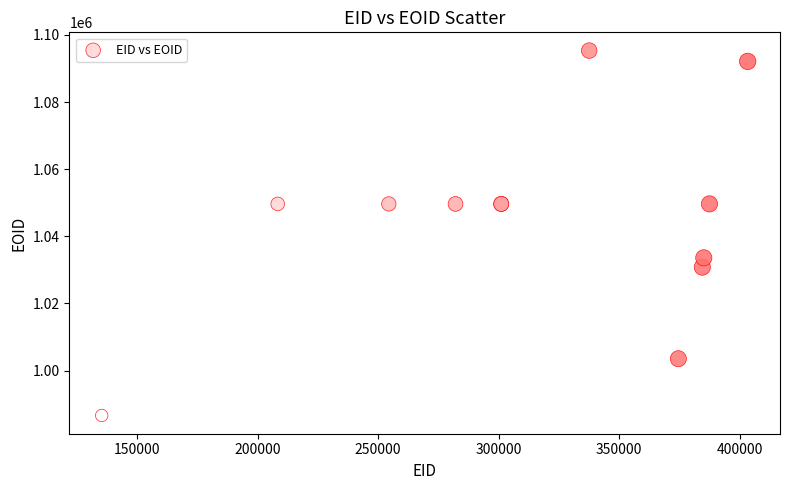

What Y value in the scatter plot is closest to 1040984?

1033594